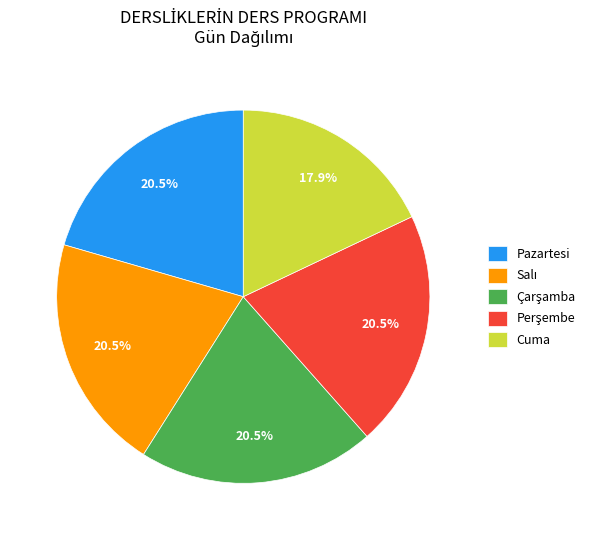

Does Pazartesi represent more than half of the total?

No